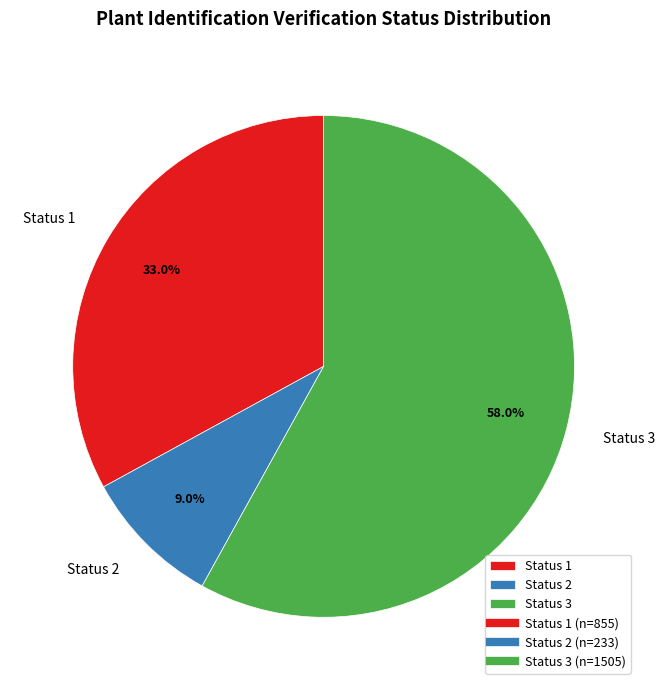

Which slice is the largest?

Status 3